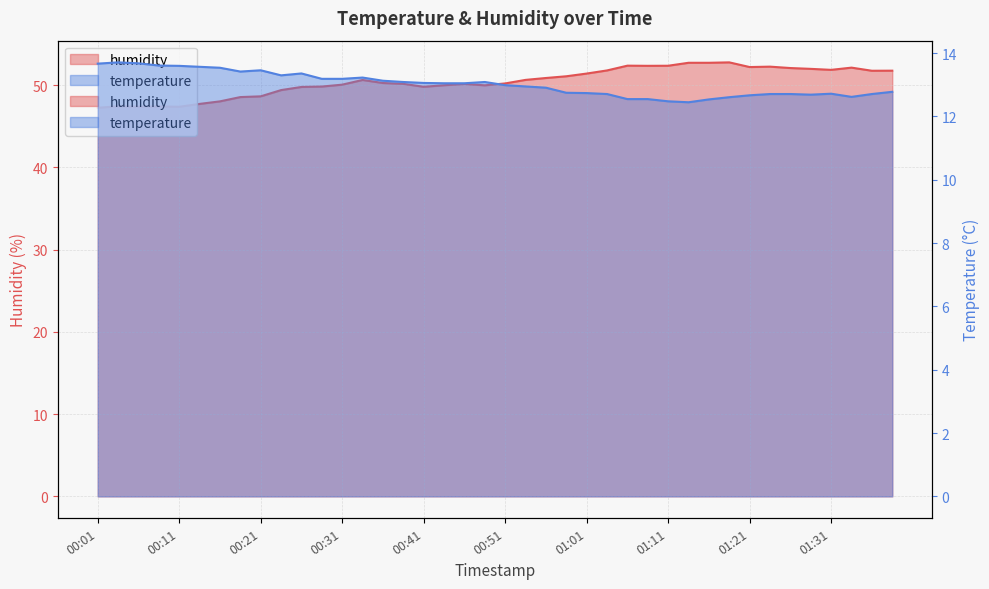

Reading left to right, extract all data points from this chart.

temperature: 13.7	13.7	13.7	13.6	13.6	13.6	13.5	13.4	13.5	13.3	13.4	13.2	13.2	13.2	13.1	13.1	13.1	13.1	13.1	13.1	13.0	12.9	12.9	12.8	12.7	12.7	12.6	12.6	12.5	12.4	12.5	12.6	12.7	12.7	12.7	12.7	12.7	12.6	12.7	12.8
humidity: 47.2	47.4	47.4	47.4	47.4	47.7	48.0	48.5	48.6	49.4	49.8	49.8	50.0	50.6	50.2	50.1	49.8	50.0	50.1	50.0	50.2	50.6	50.9	51.1	51.4	51.8	52.4	52.3	52.4	52.7	52.7	52.8	52.2	52.2	52.1	52.0	51.9	52.1	51.7	51.8